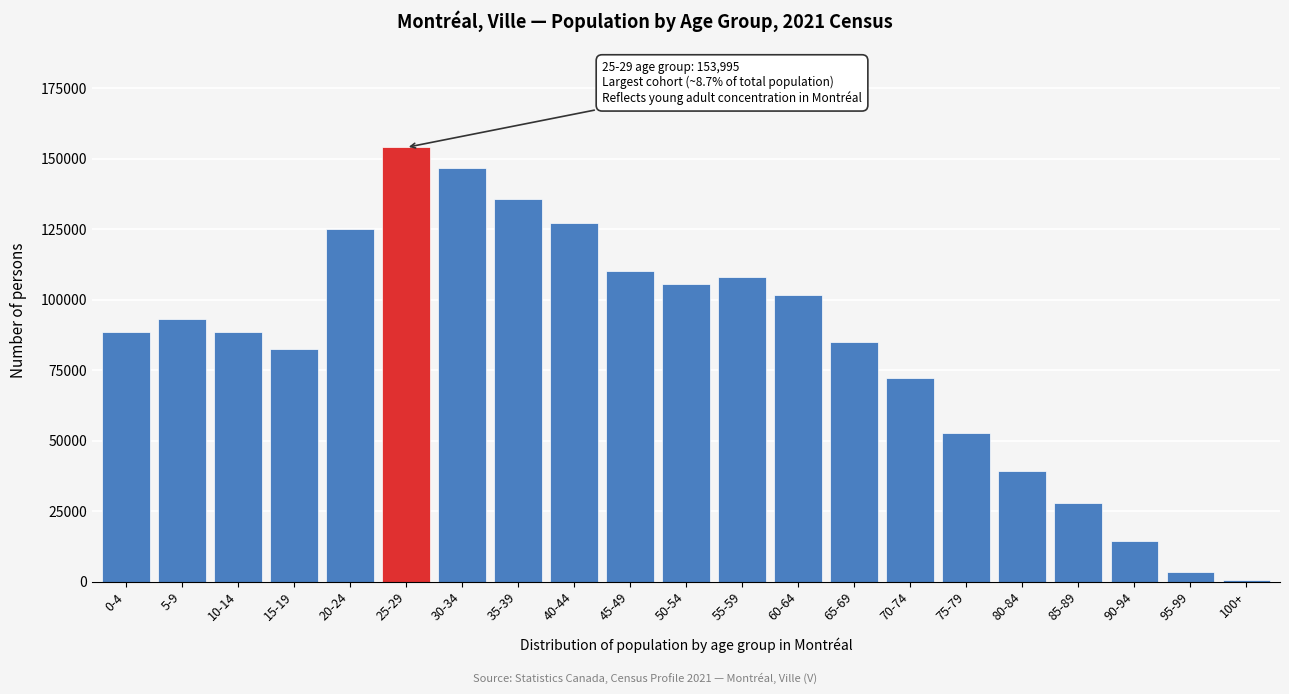

What is the ratio of the value at 0-4 to the value at 90-94?

6.2